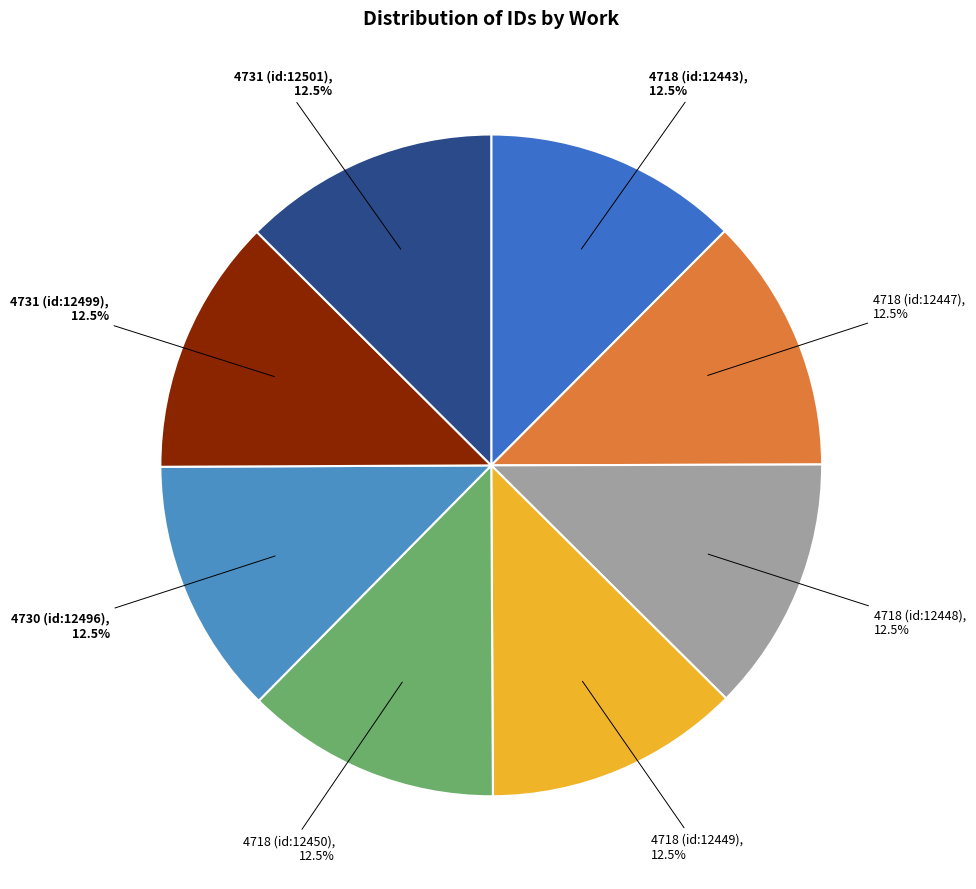

Is there a majority slice in this chart?

No